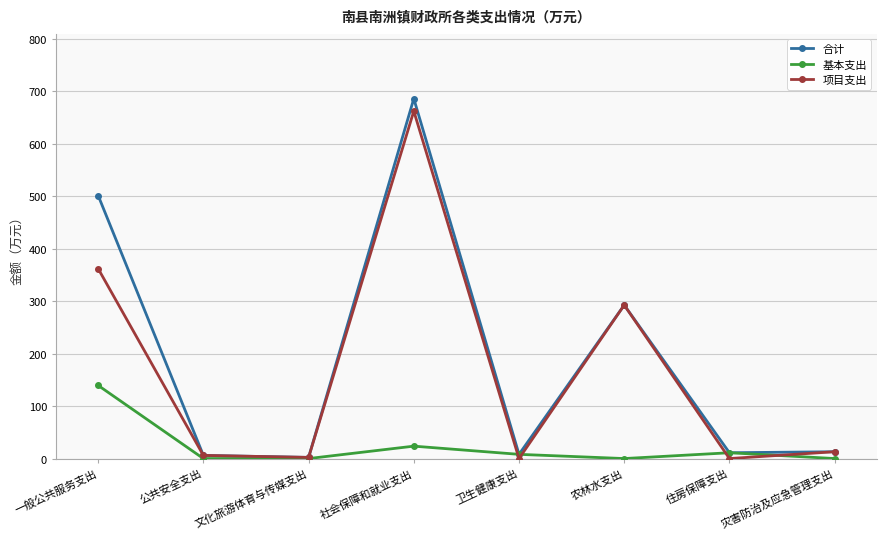

What is the difference between the highest and lowest values at 灾害防治及应急管理支出?

13.0